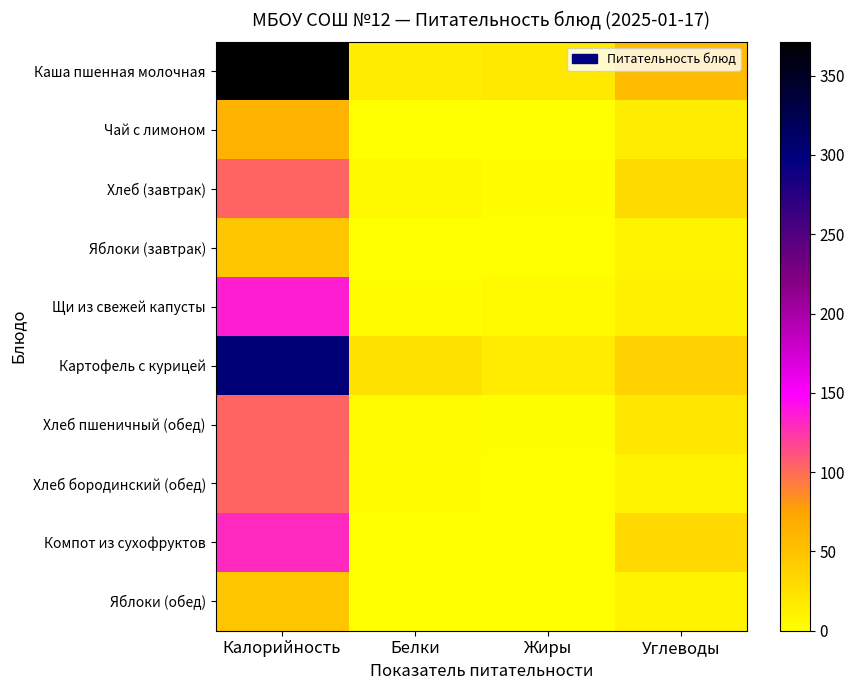

Reading right to left, extract all data points from this chart.

Каша пшенная молочная: Углеводы=54.7	Жиры=17.6	Белки=15.3	Калорийность=371.5
Чай с лимоном: Углеводы=15.2	Жиры=0.0	Белки=0.1	Калорийность=62.7
Хлеб (завтрак): Углеводы=30.0	Жиры=1.8	Белки=4.6	Калорийность=103.6
Яблоки (завтрак): Углеводы=9.8	Жиры=0.4	Белки=0.4	Калорийность=47.0
Щи из свежей капусты: Углеводы=11.2	Жиры=4.1	Белки=2.0	Калорийность=135.6
Картофель с курицей: Углеводы=36.6	Жиры=15.4	Белки=24.6	Калорийность=302.0
Хлеб пшеничный (обед): Углеводы=20.0	Жиры=1.2	Белки=3.1	Калорийность=103.6
Хлеб бородинский (обед): Углеводы=10.0	Жиры=0.6	Белки=1.5	Калорийность=103.6
Компот из сухофруктов: Углеводы=31.8	Жиры=0.0	Белки=0.4	Калорийность=130.6
Яблоки (обед): Углеводы=9.8	Жиры=0.4	Белки=0.4	Калорийность=47.0